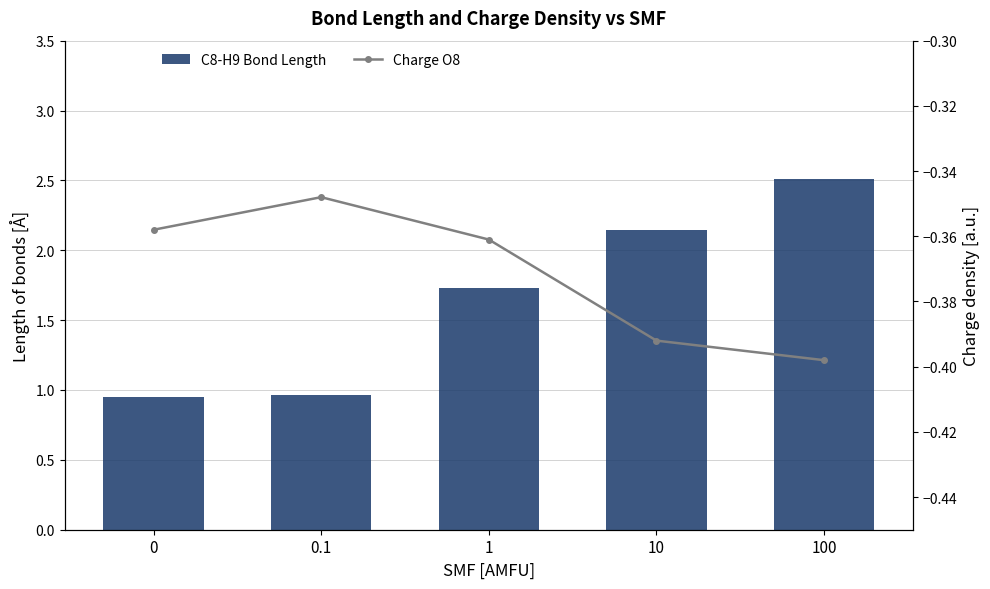

How many series are shown in this chart?

2